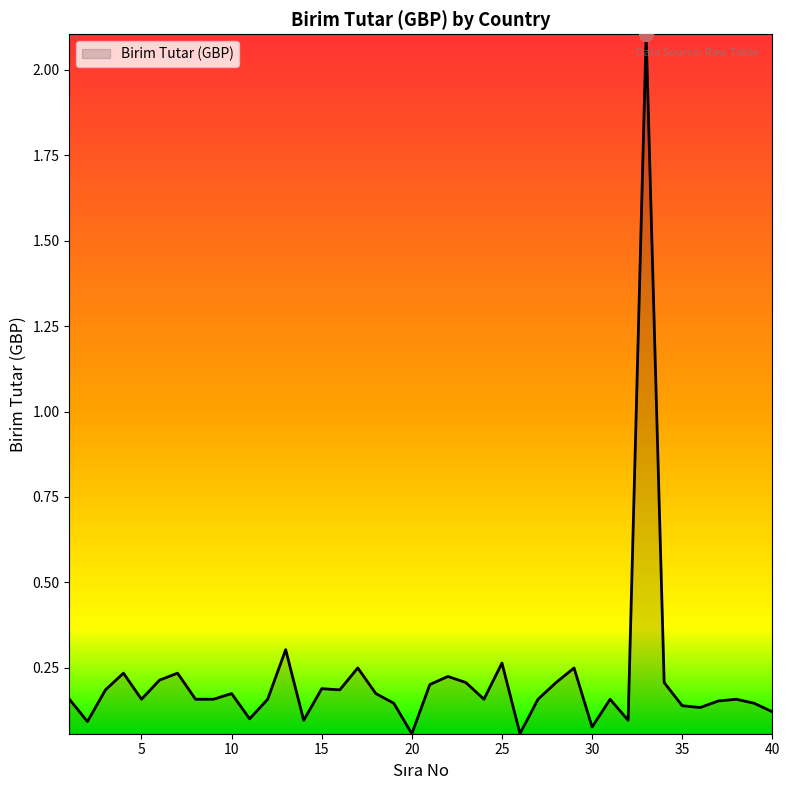

What is the difference between the maximum and minimum values?

2.0